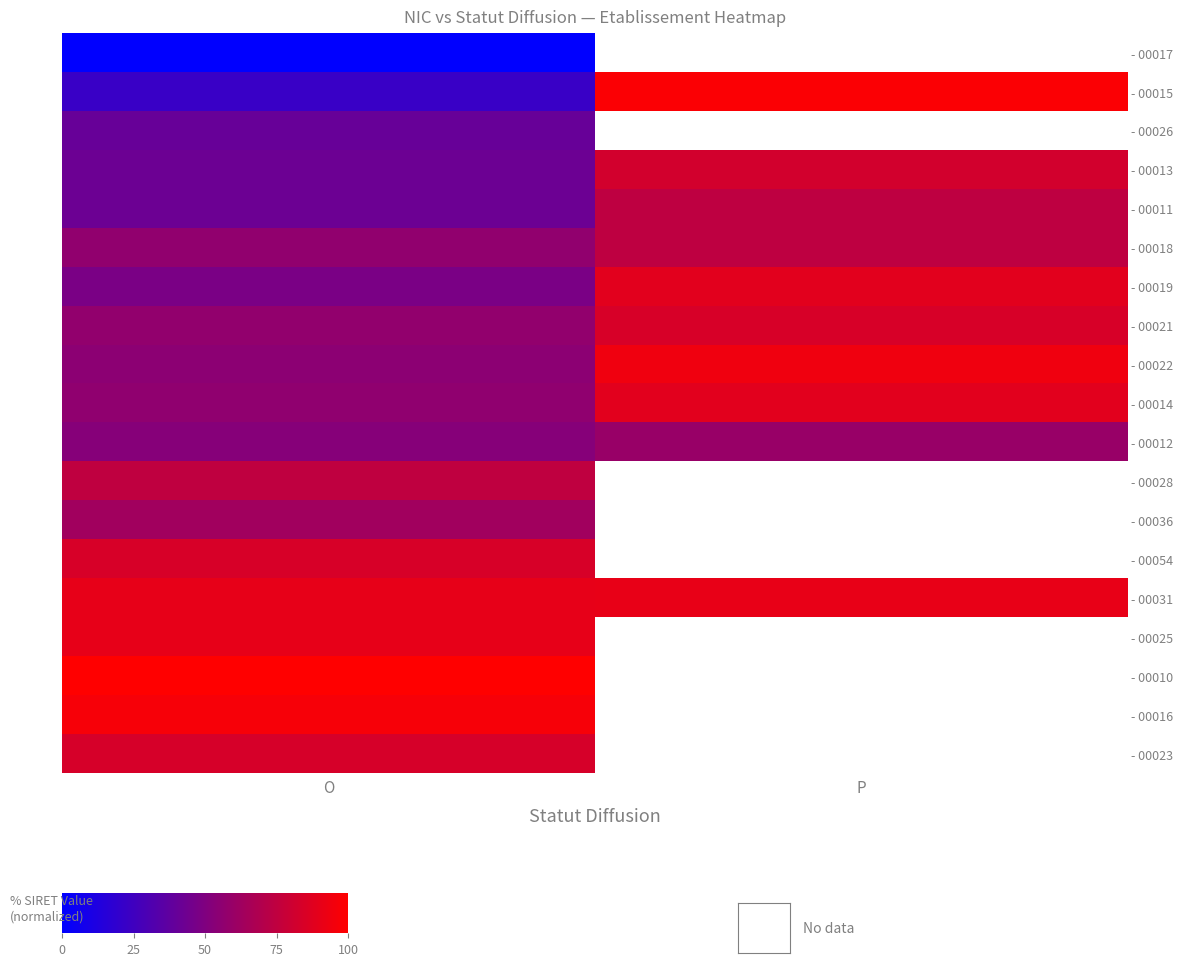

At which category is the sum across all series the highest?

O